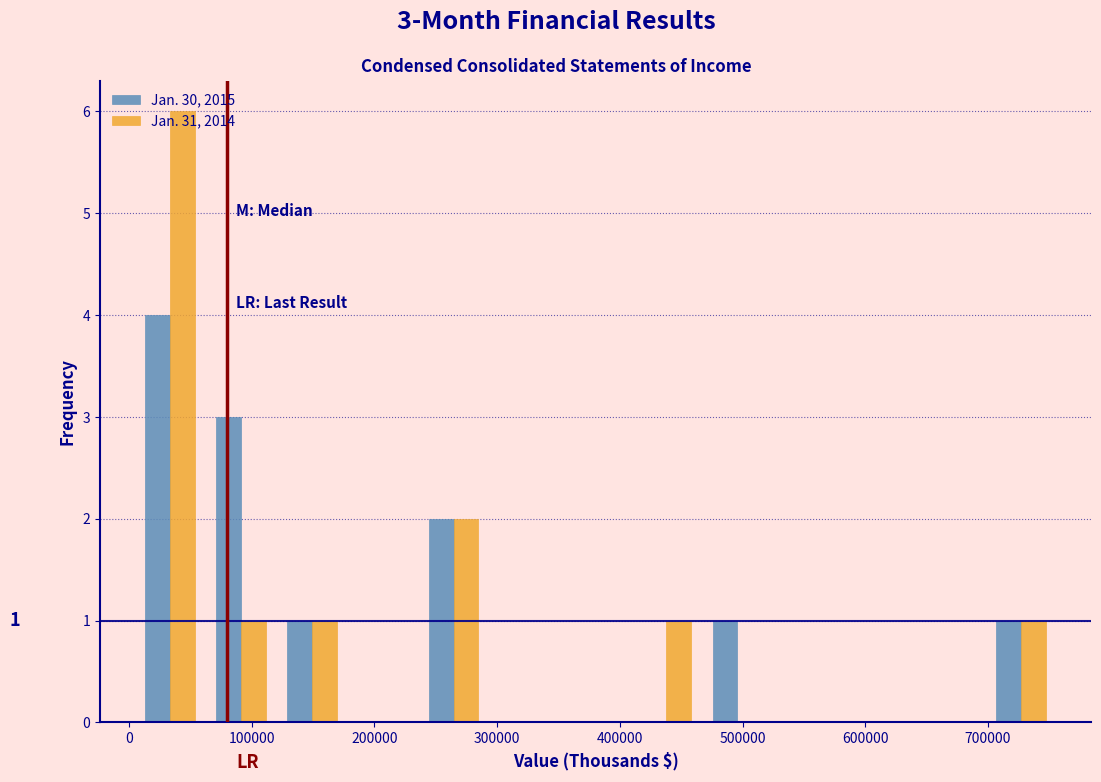

In the Jan. 30, 2015 series, which range on the x-axis has the tallest bar?

0 to 60000